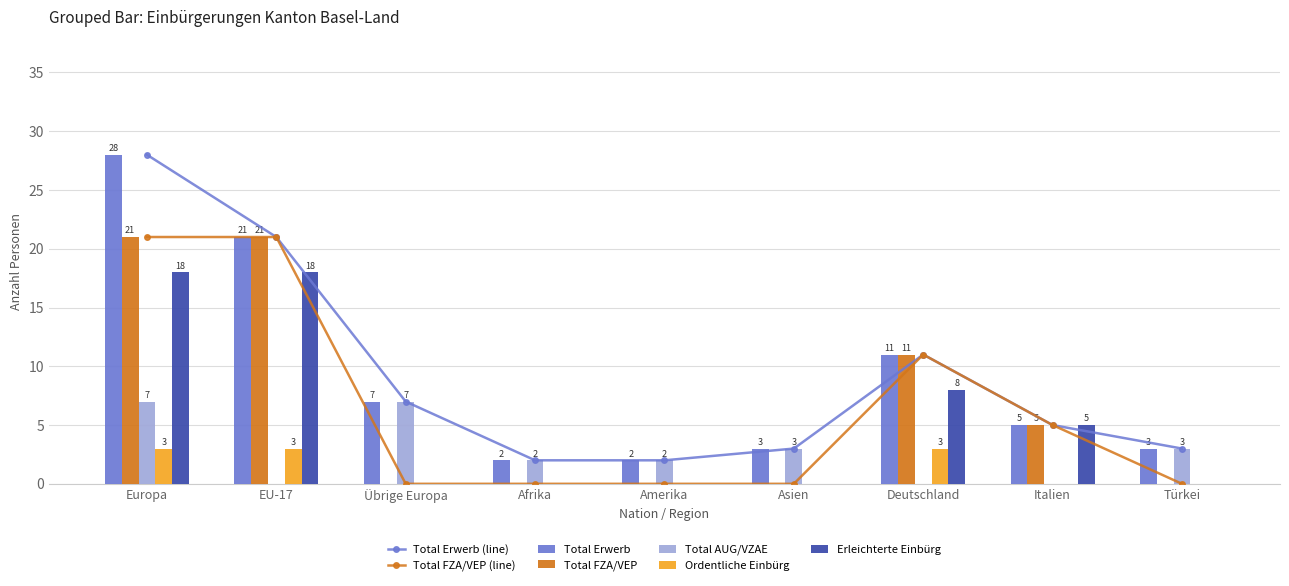

What is the value of the Total FZA/VEP bar at the 7th from the left?

11